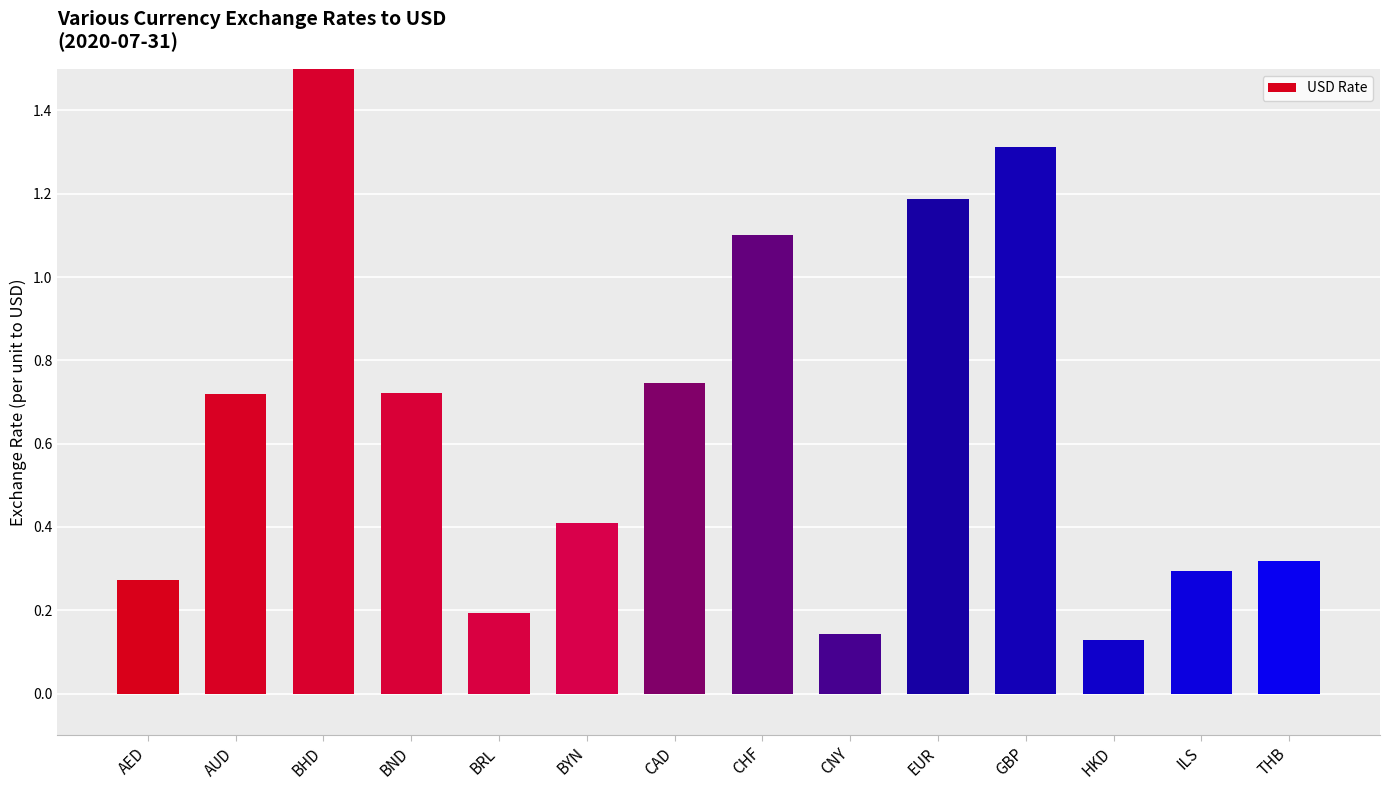

List the labels in order of value, smallest first.

HKD, CNY, BRL, AED, ILS, THB, BYN, AUD, BND, CAD, CHF, EUR, GBP, BHD